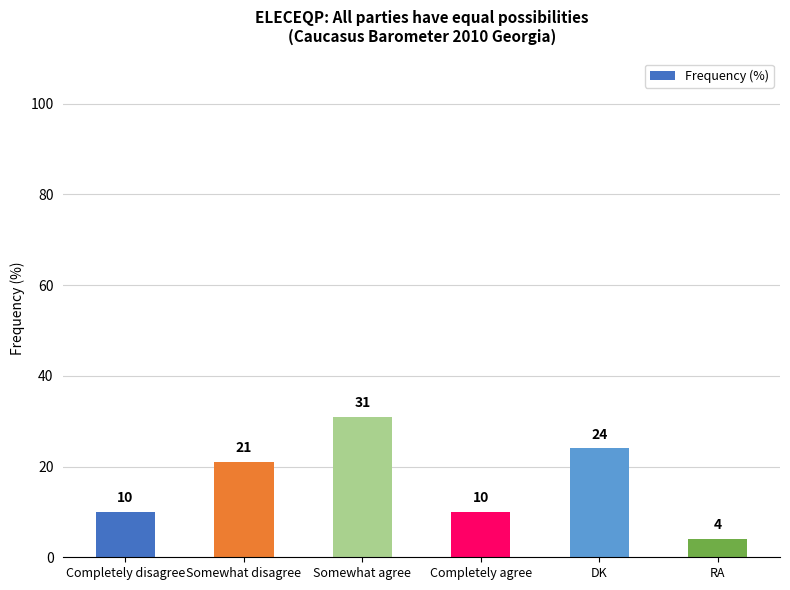

What is the difference between the values at Somewhat agree and DK?

7